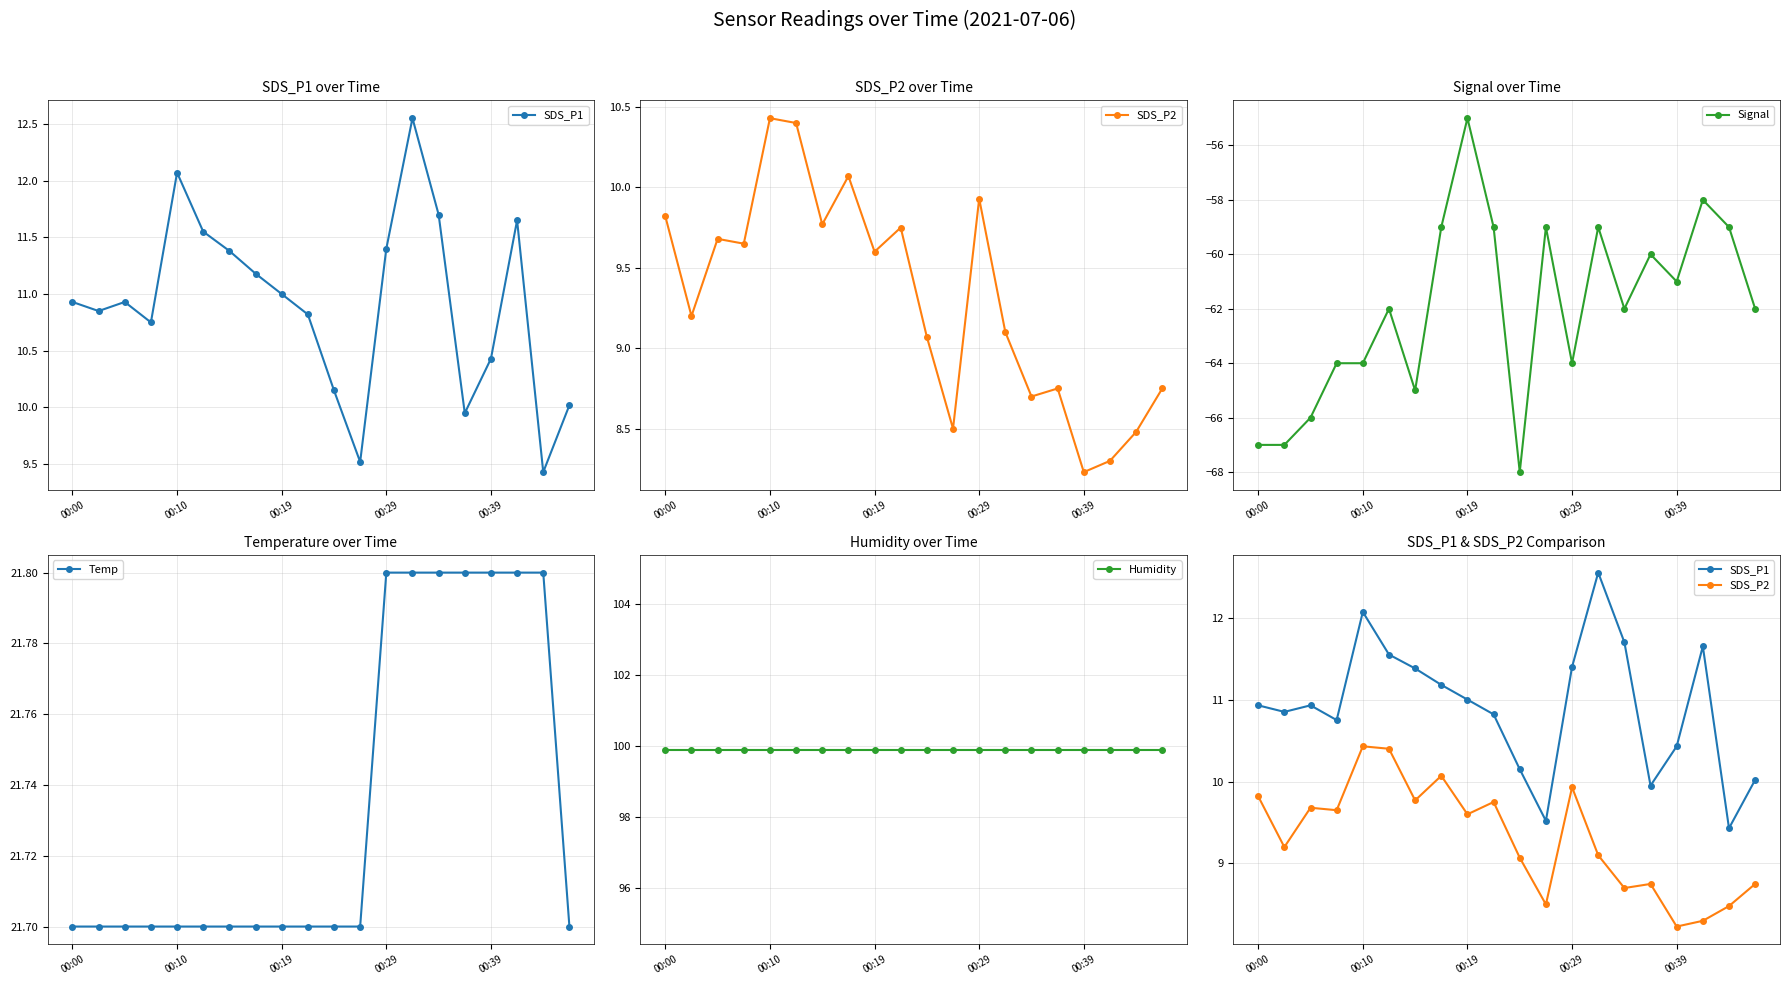

How many lines are shown in the chart?

5